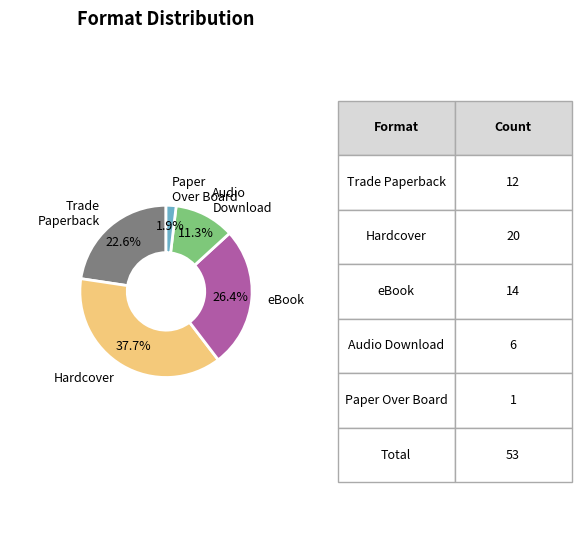

What is the largest slice in the pie chart?

Hardcover